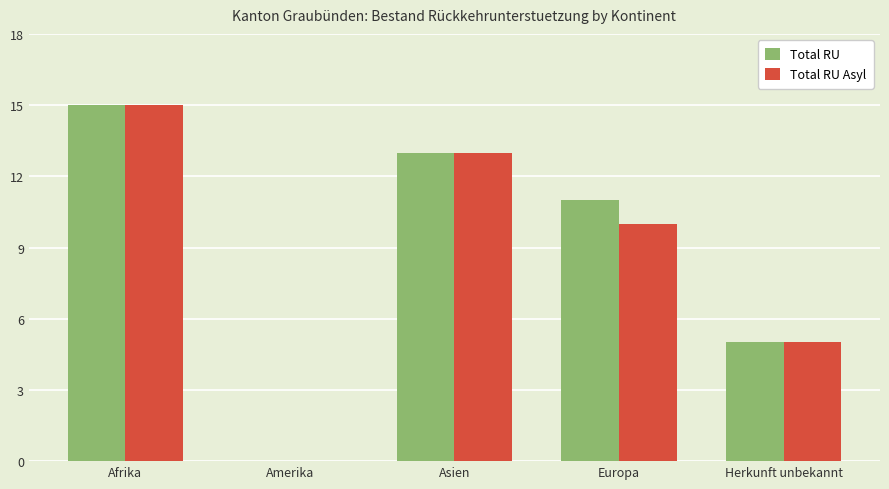

Is the value of Total RU Asyl at Asien greater than the value of Total RU at Herkunft unbekannt?

Yes